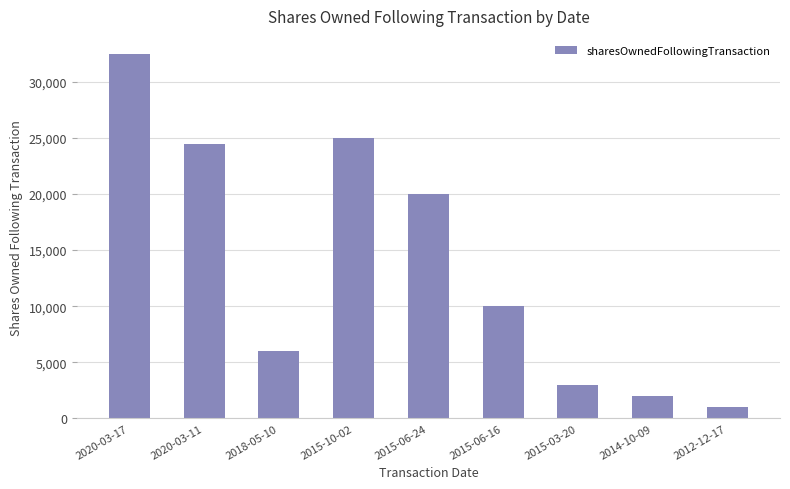

Between 2020-03-17 and 2015-06-16, which is larger?

2020-03-17